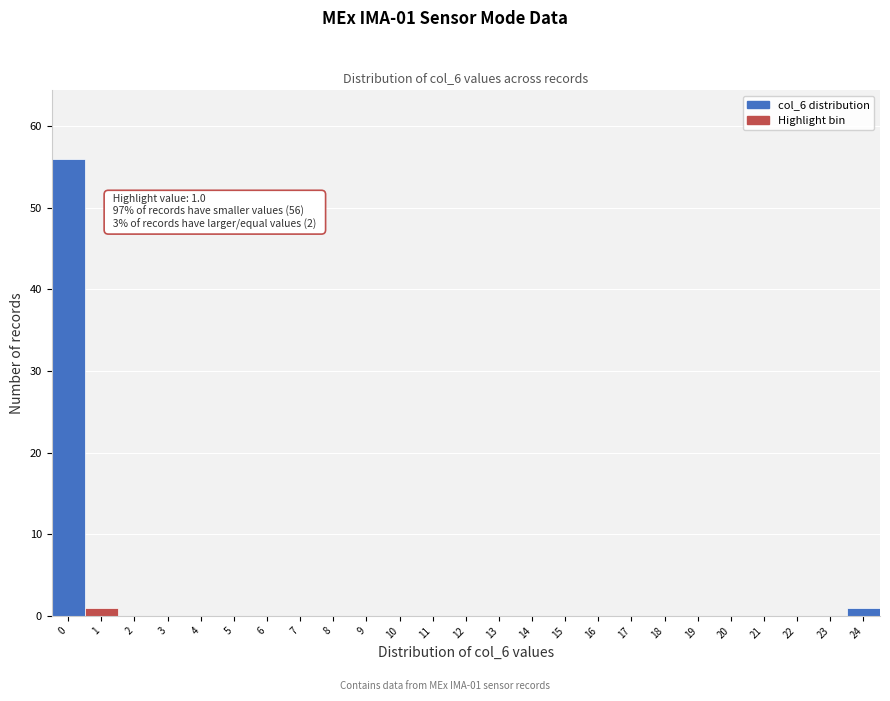

Reading left to right, what are all the values shown in this chart?

0=56	1=1	2=0	3=0	4=0	5=0	6=0	7=0	8=0	9=0	10=0	11=0	12=0	13=0	14=0	15=0	16=0	17=0	18=0	19=0	20=0	21=0	22=0	23=0	24=1